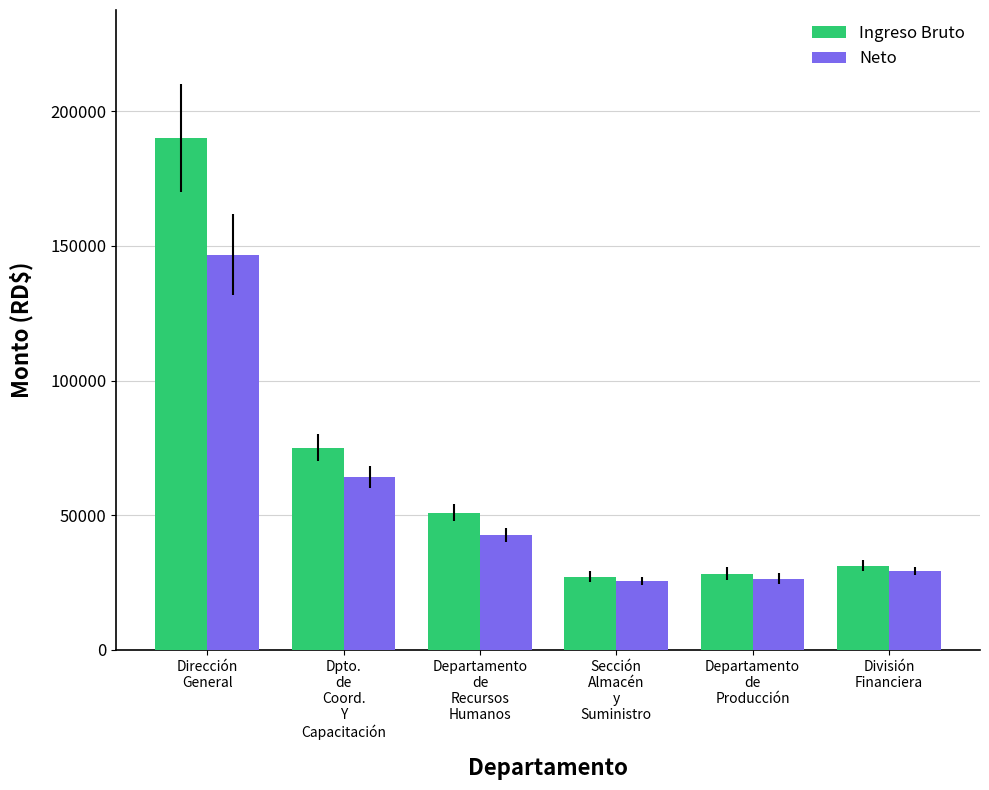

List the series in order of their peak value, highest first.

Ingreso Bruto, Neto